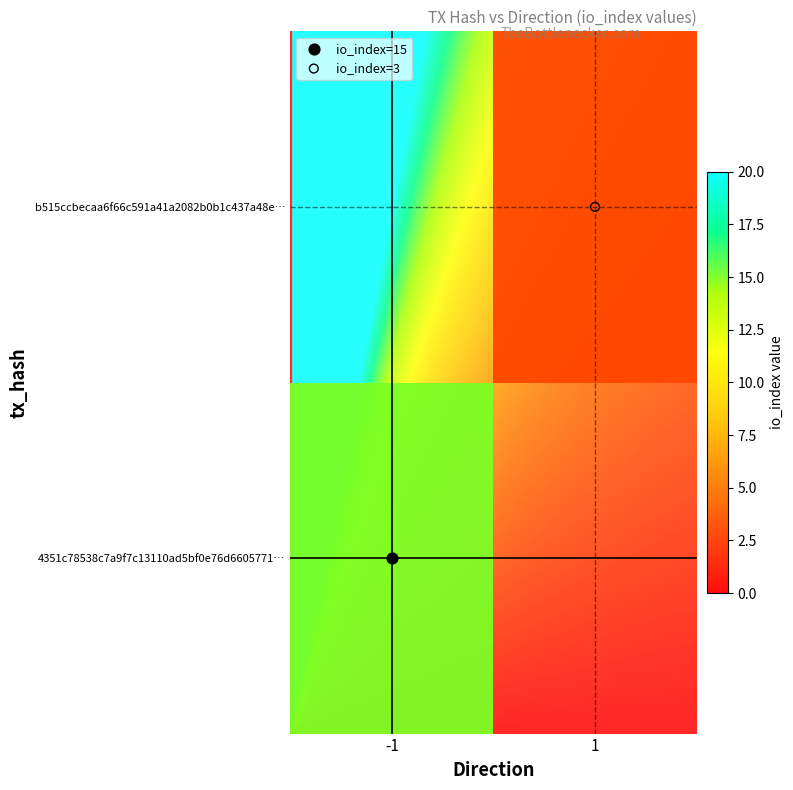

What is the average value of the b515ccbecaa6f66c591a41a2082b0b1c437a48e series?

2